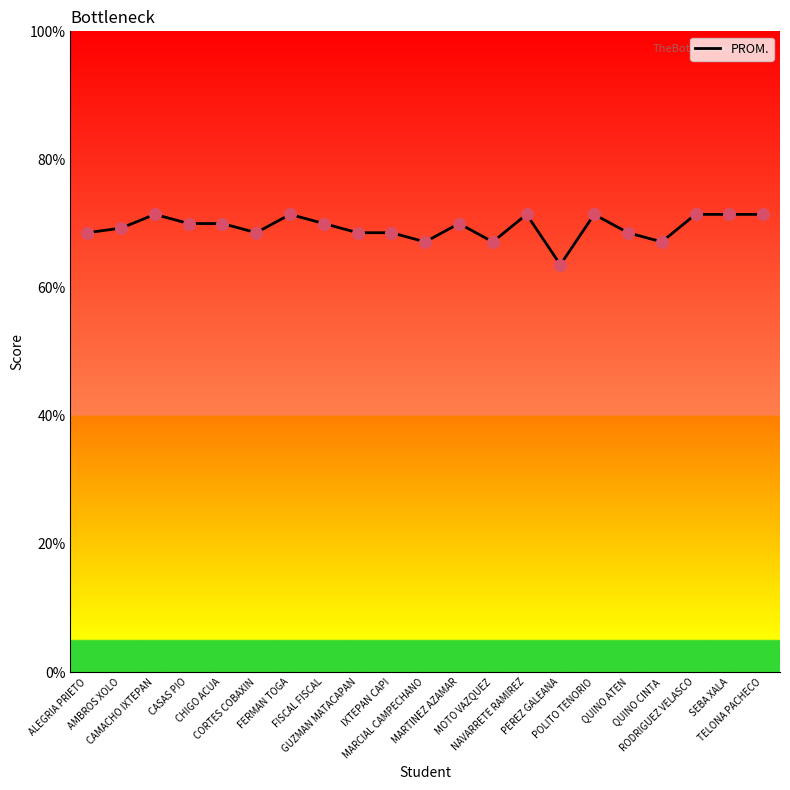

Approximately how many times larger is the value at MARCIAL CAMPECHANO compared to CORTES COBAXIN?

1.0